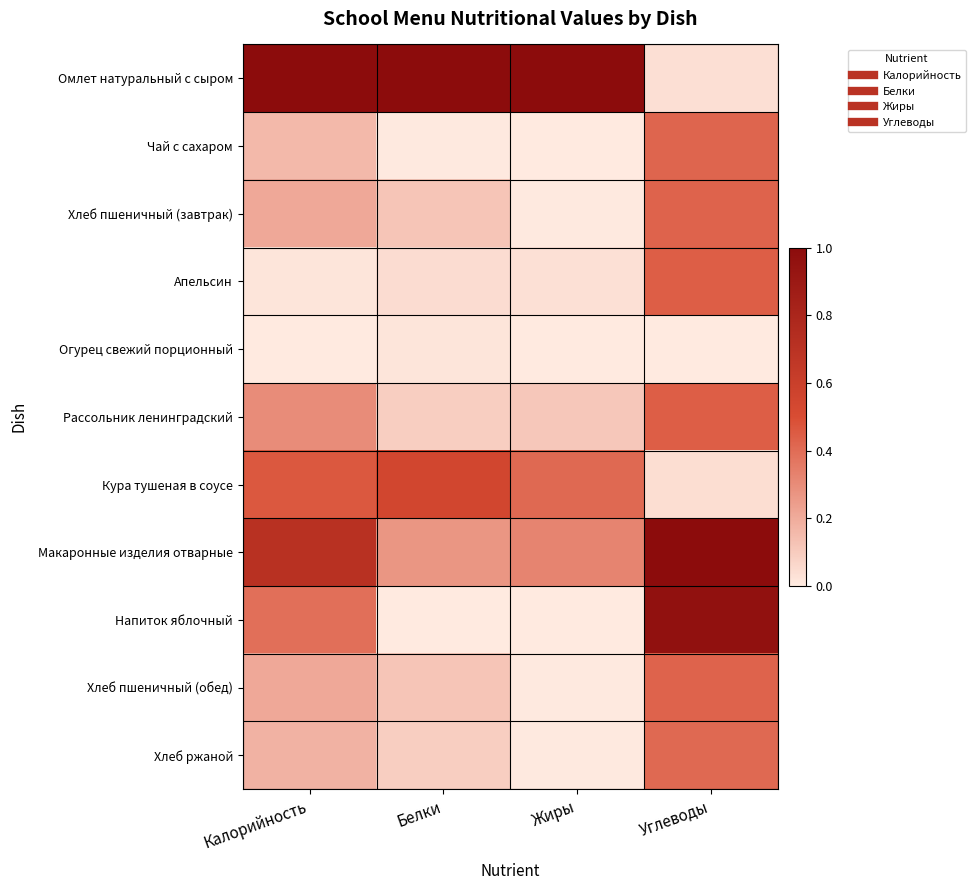

Count the number of categories in the chart.

4